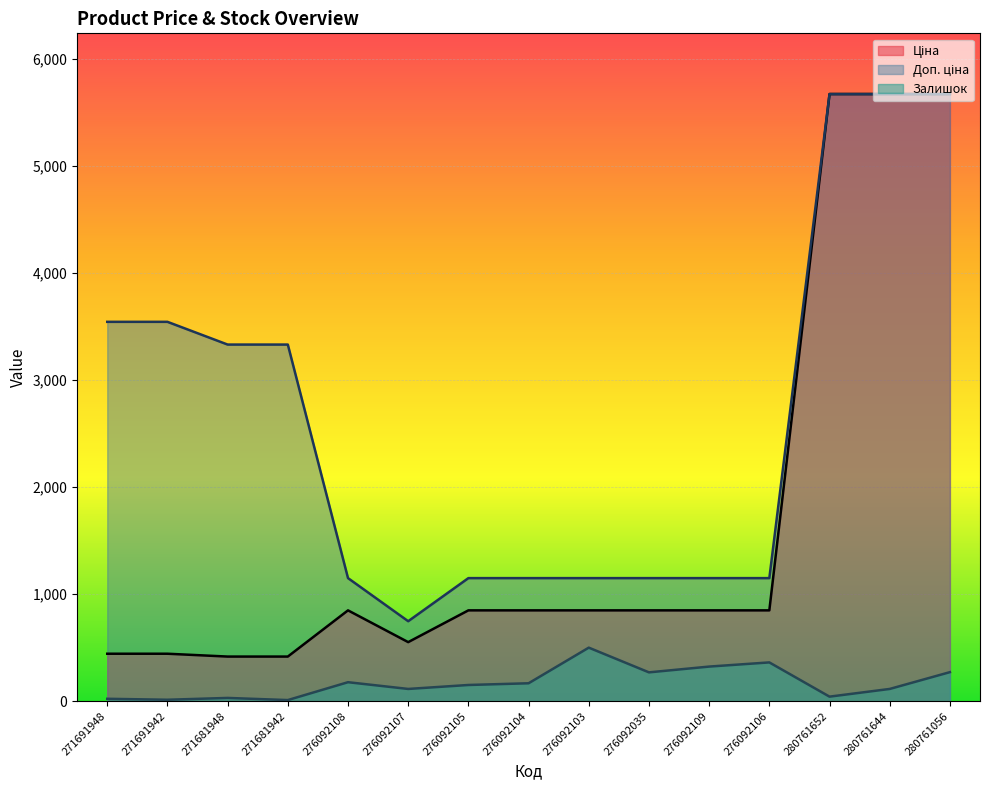

What is the minimum value shown in the chart?

10.0